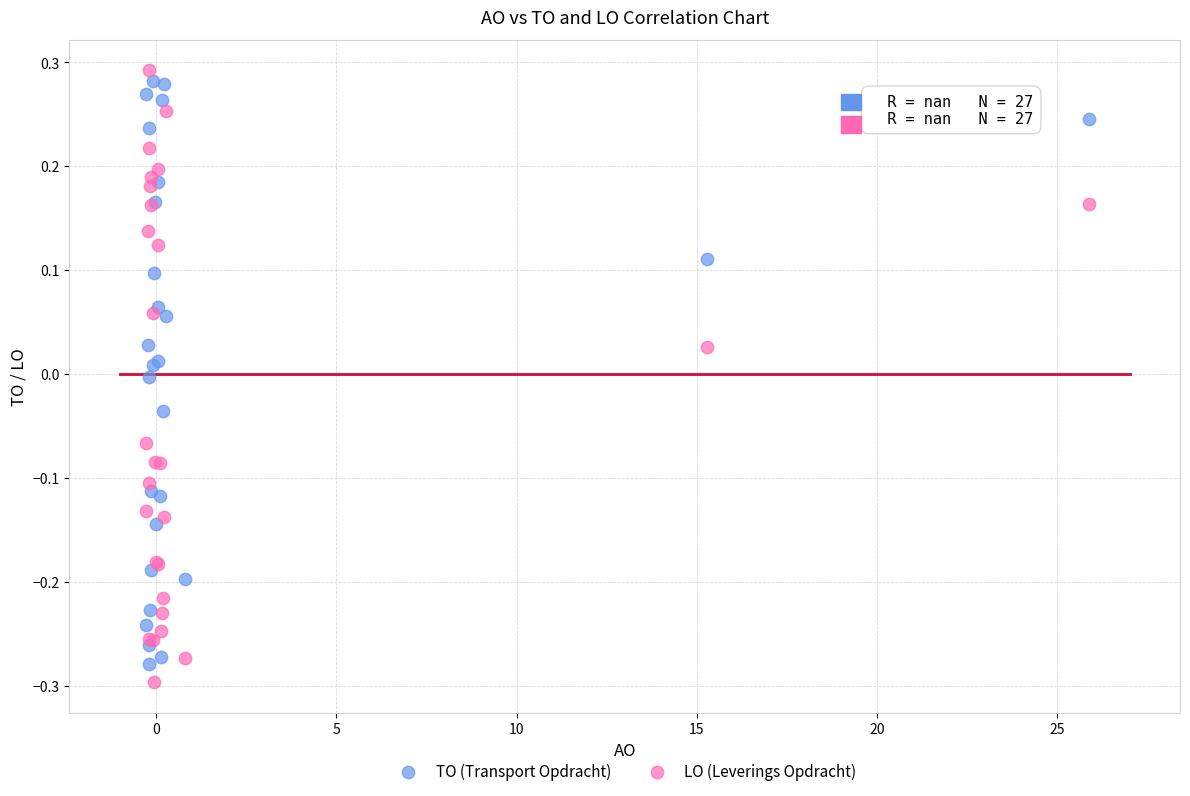

Which series has the widest spread of Y values?

LO (Leverings Opdracht)